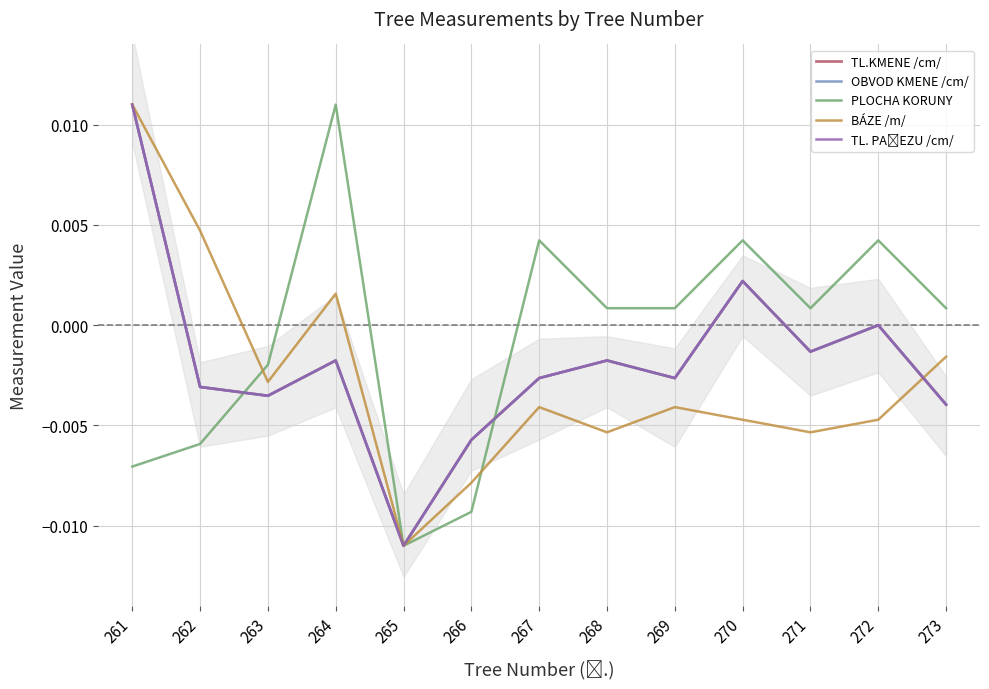

At which label does TL.KMENE /cm/ reach its peak?

261